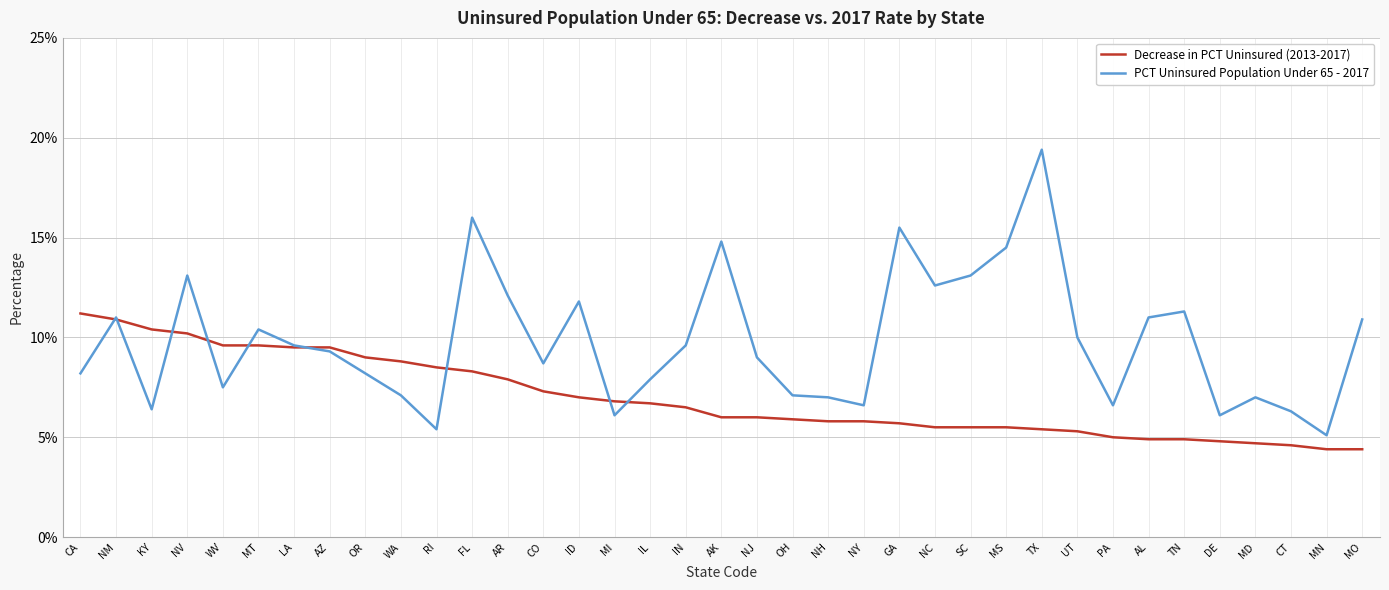

Is the value of PCT Uninsured Population Under 65 - 2017 at IL greater than the value of Decrease in PCT Uninsured (2013-2017) at TX?

Yes